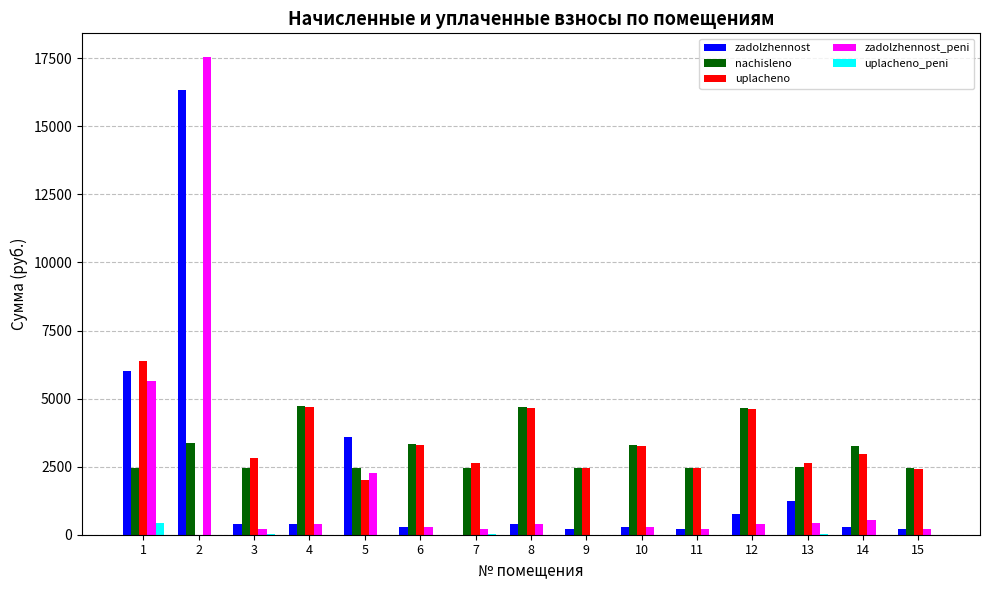

The value of zadolzhennost at 5 is 3599.4. True or false?

True